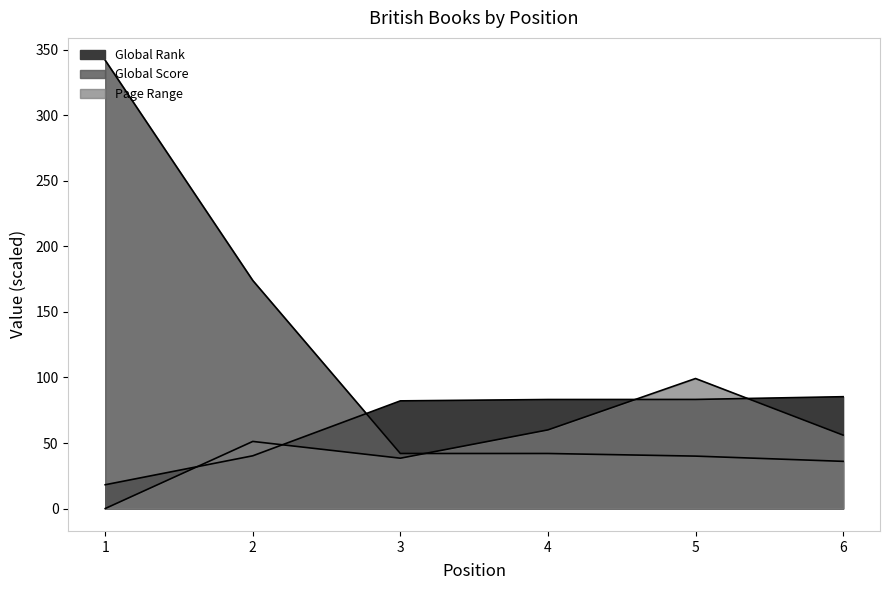

What are all the series names shown in the legend?

Global Rank, Global Score, Page Range